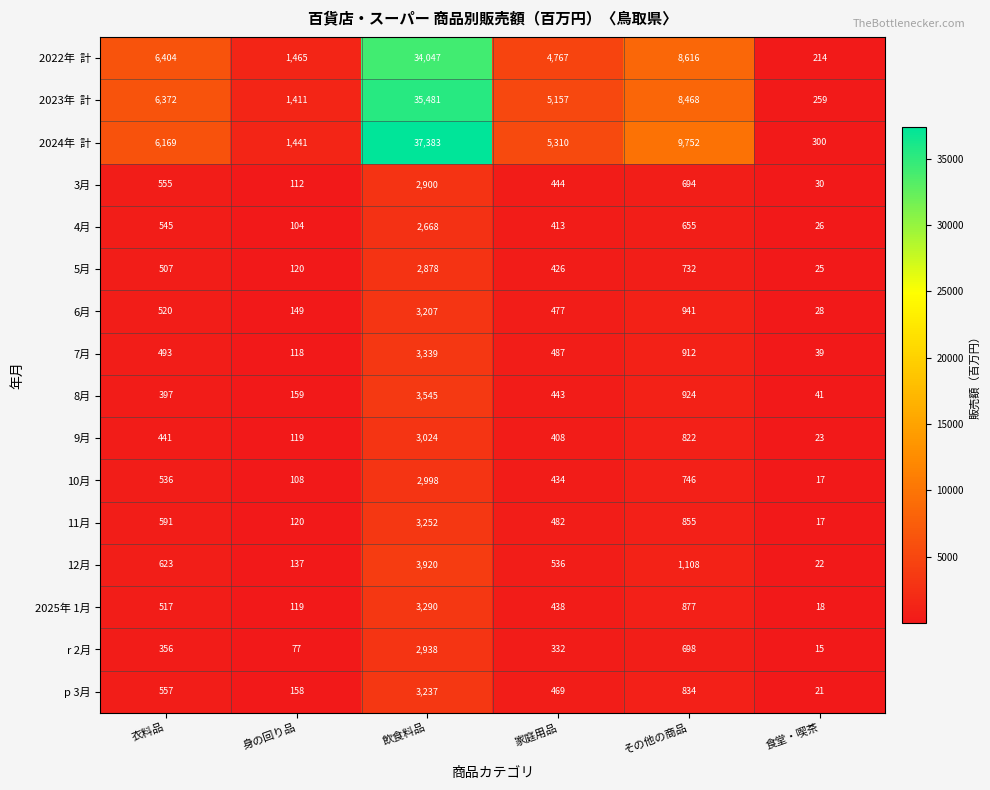

True or false: 6月 has a value of 44 at 食堂・喫茶.

False